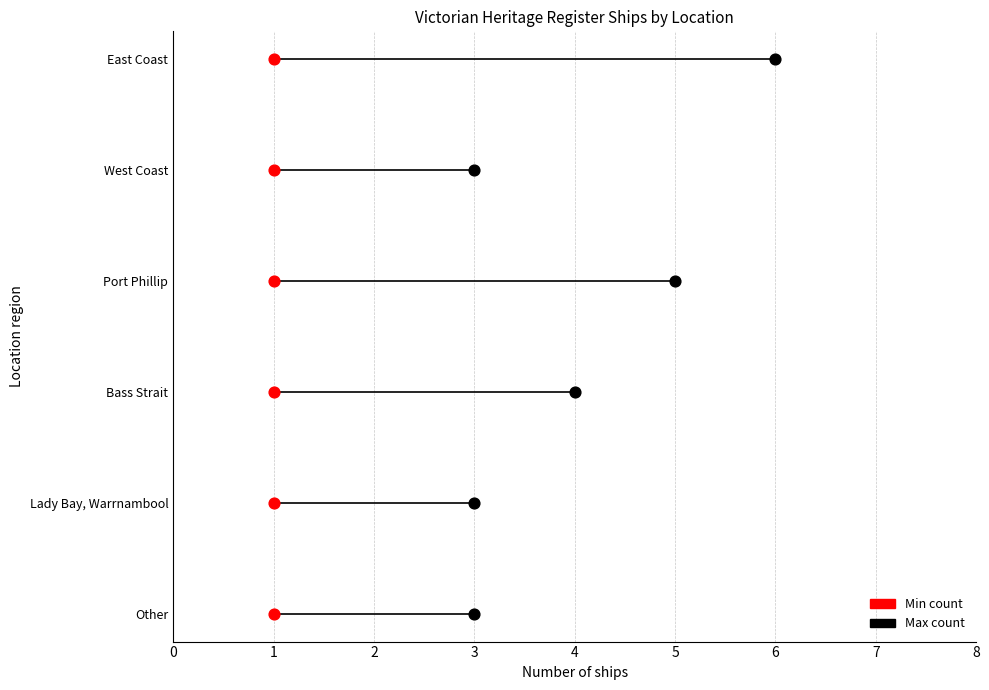

Which series has the largest total across all categories?

Max count